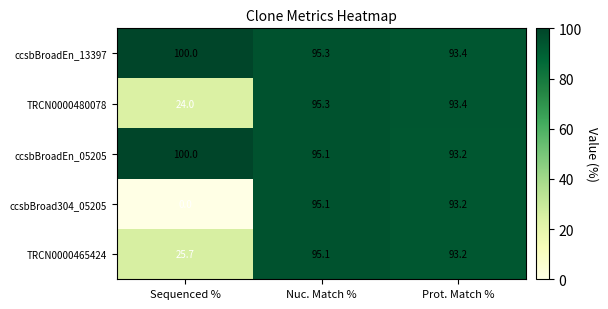

Reading left to right, list all the values displayed in this chart.

ccsbBroadEn_13397: 100.0	95.3	93.4
TRCN0000480078: 24.0	95.3	93.4
ccsbBroadEn_05205: 100.0	95.1	93.2
ccsbBroad304_05205: 0.0	95.1	93.2
TRCN0000465424: 25.7	95.1	93.2